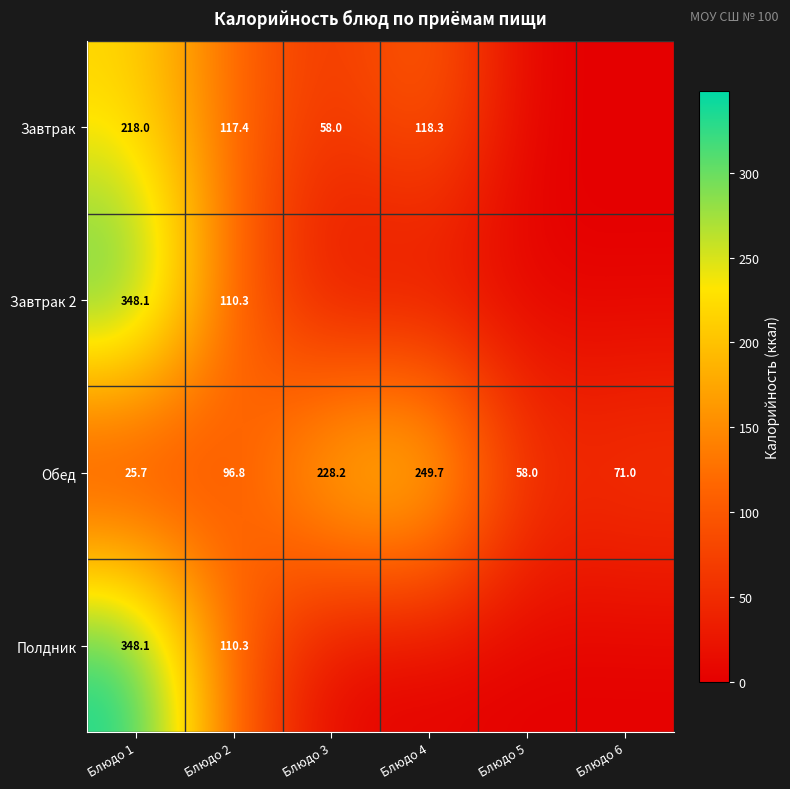

Where does the Обед series first go above 96?

Блюдо 2